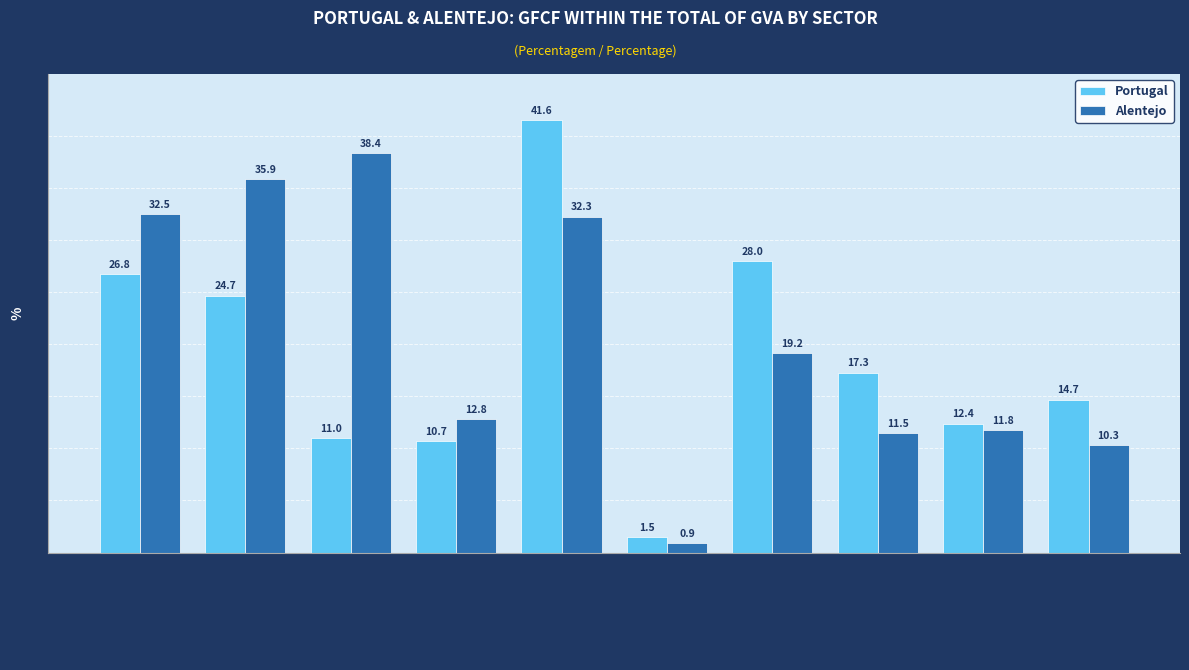

What is the difference between the Alentejo values at 5 - Information & Communication and 8 - Professional & Scientific?

20.8